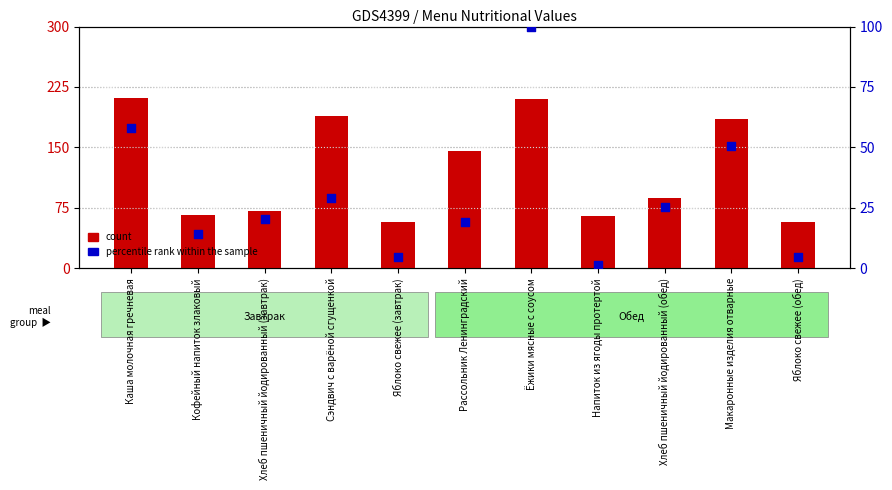

What is the total value across all series at Яблоко свежее (обед)?

62.1